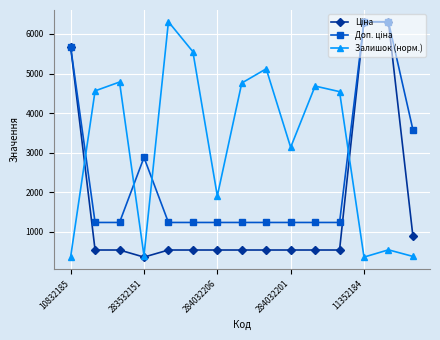

What is the smallest value displayed?

359.9